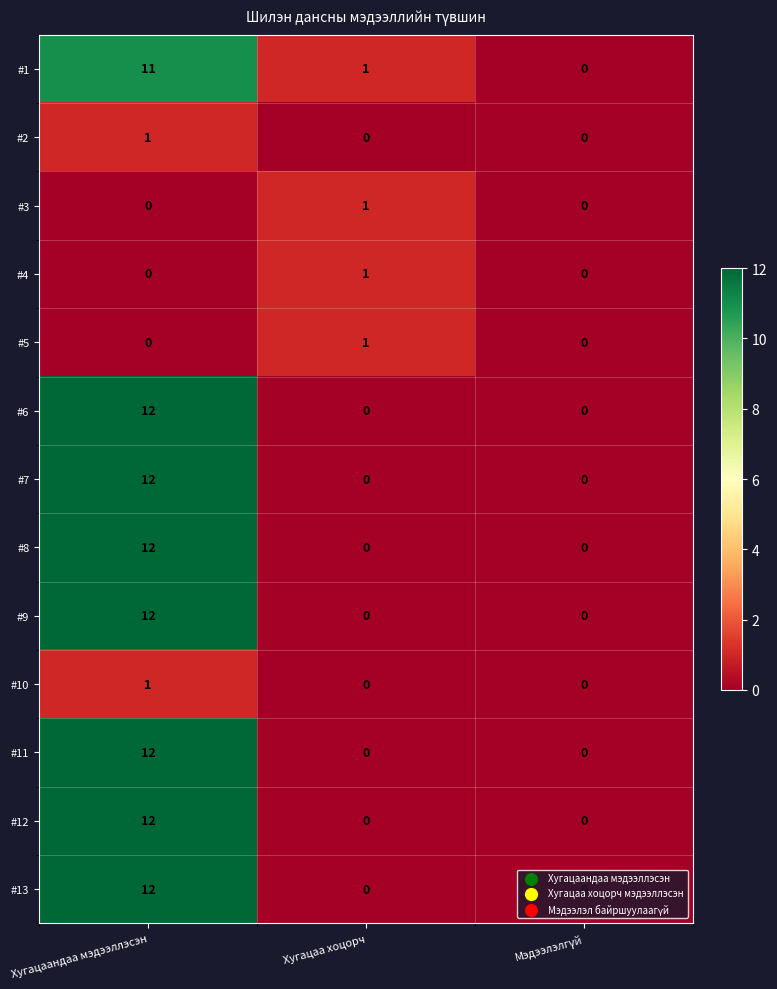

At which label does #10 reach its peak?

Хугацаандаа мэдээллэсэн